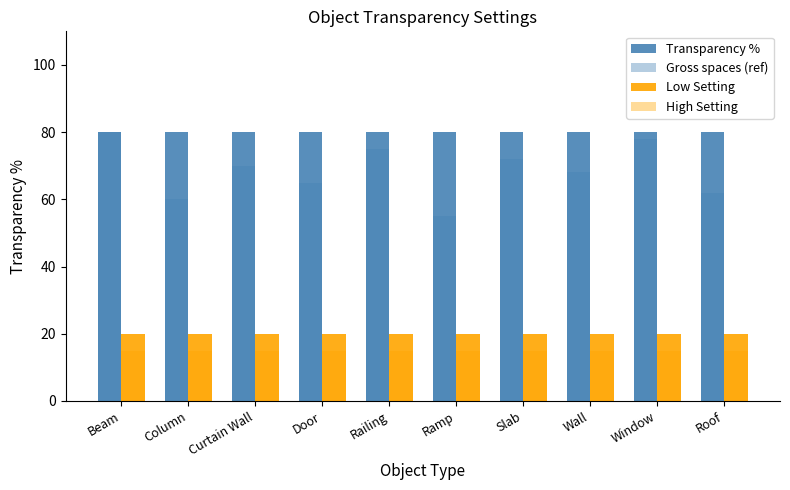

How many data points in Gross spaces (ref) are less than 70?

5